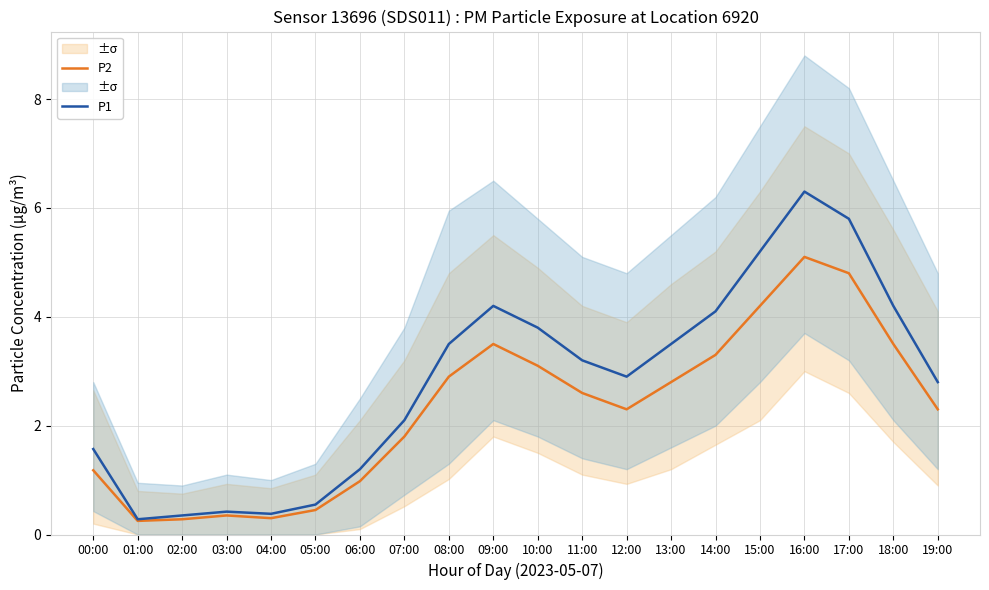

At which category is the sum across all series the highest?

16:00